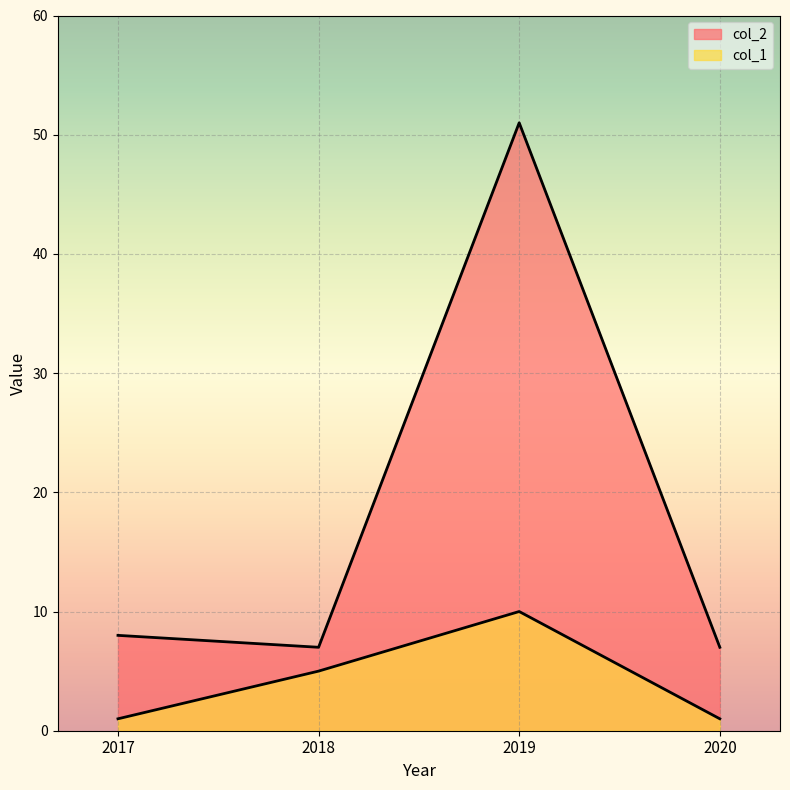

Which series has the largest total across all categories?

col_2